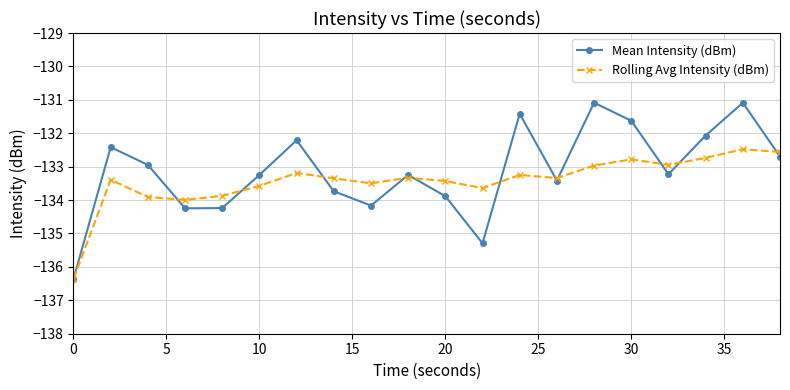

Count the number of categories in the chart.

20